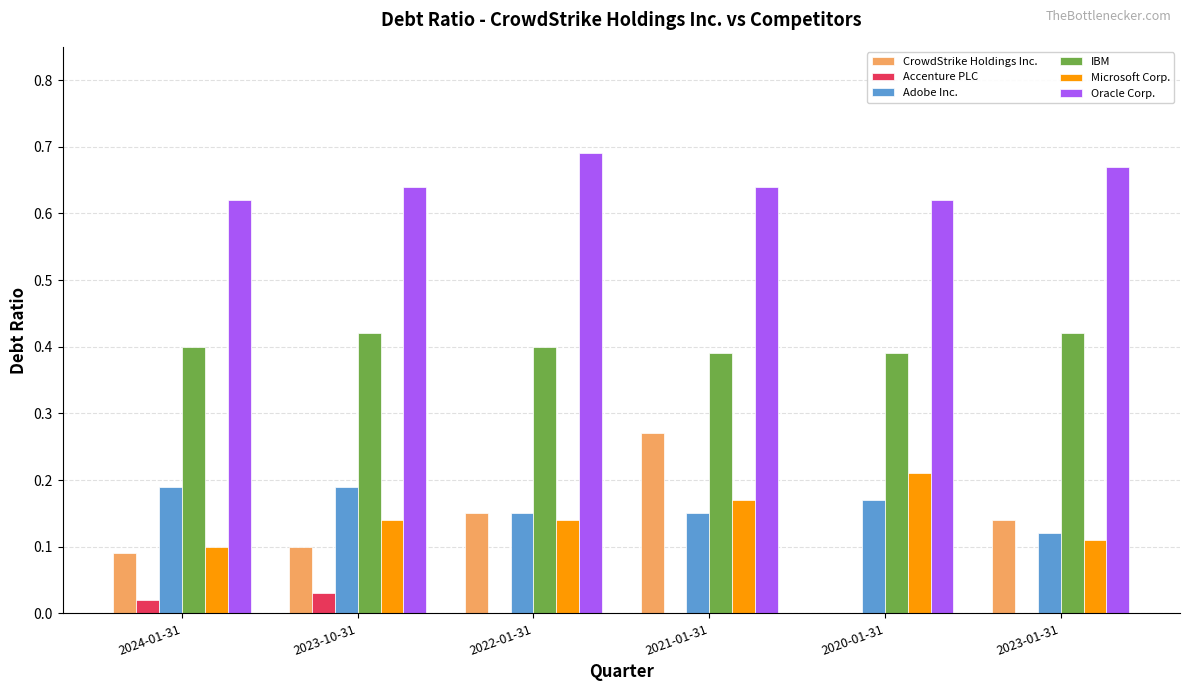

How many groups of bars are there?

6